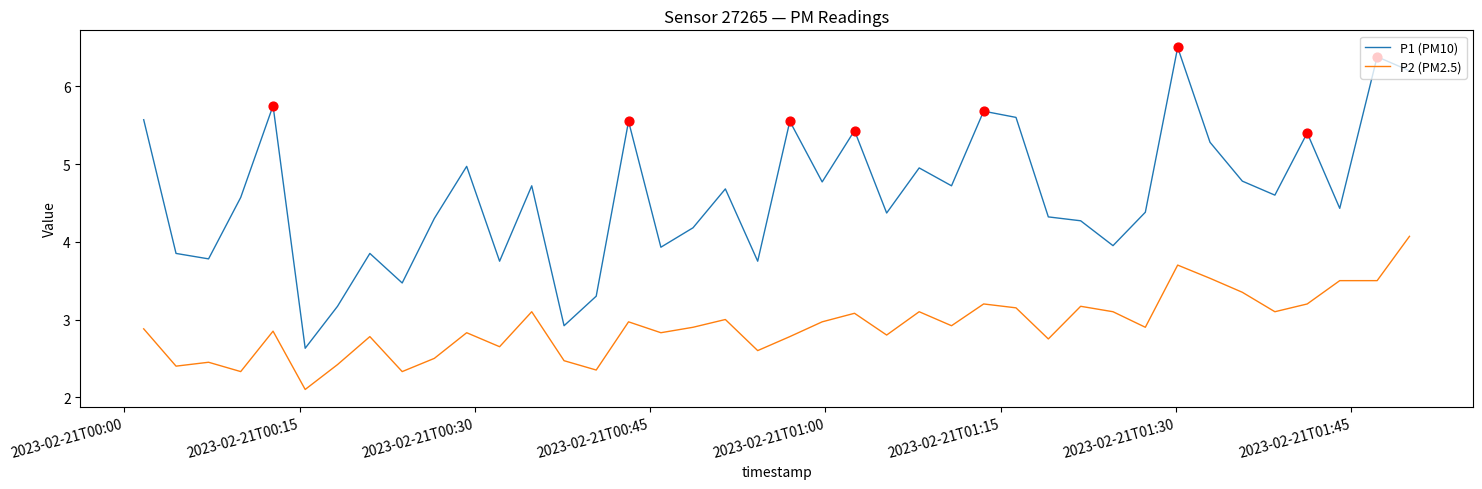

Which series has the widest spread of values?

P1 (PM10)